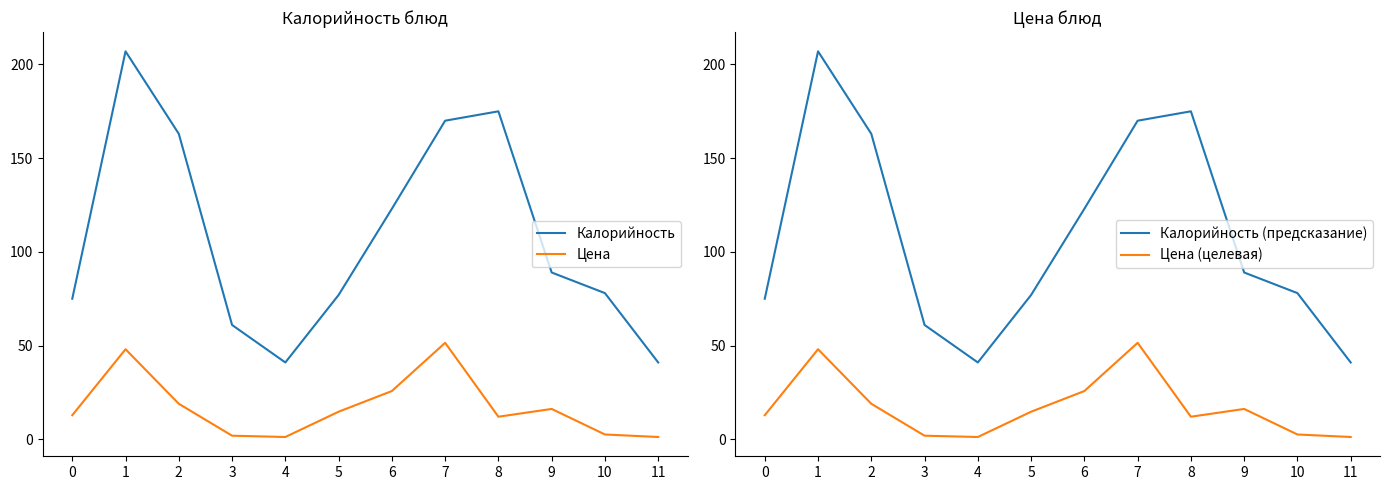

How many lines are shown in the chart?

4